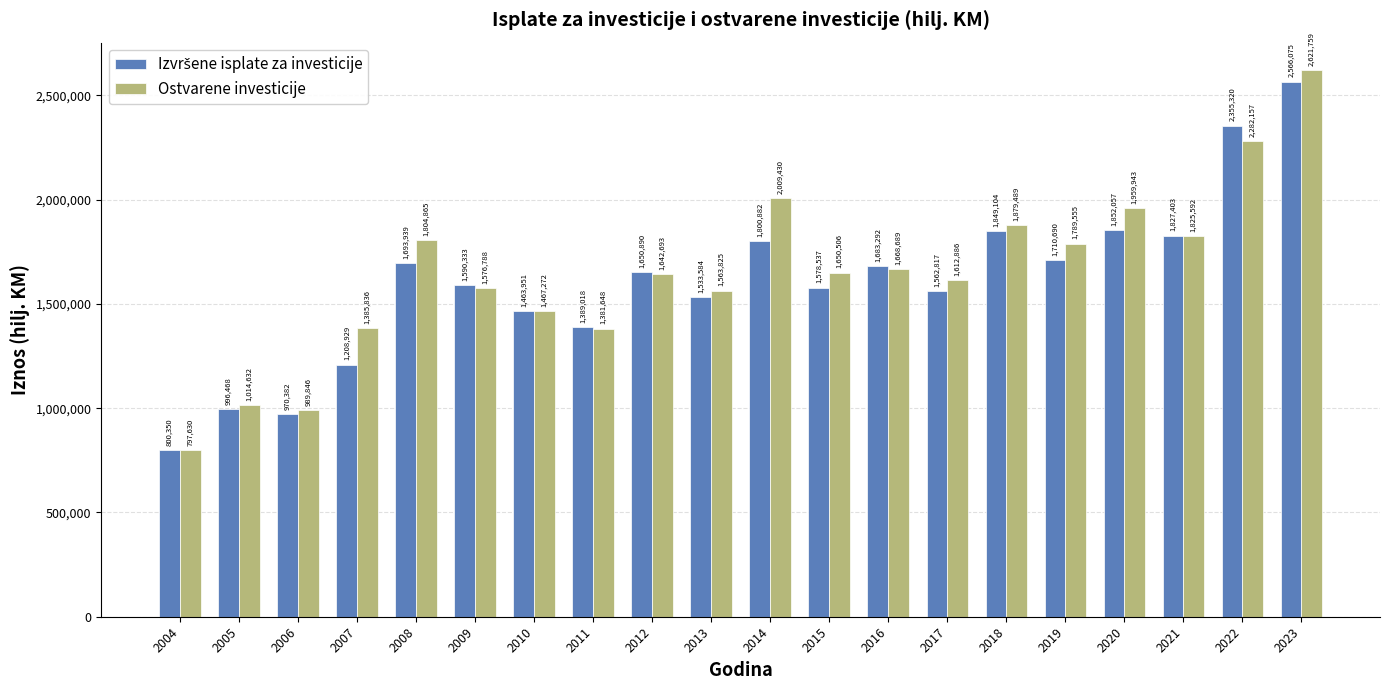

Which series has the largest total across all categories?

Ostvarene investicije